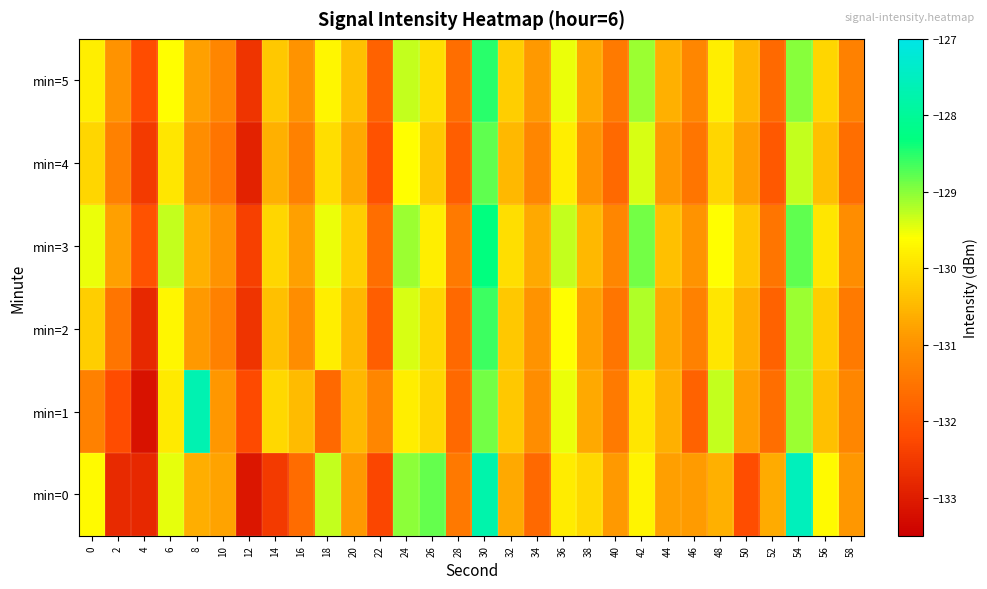

Reading left to right, extract all data points from this chart.

min=0: 0=-129.7	2=-132.8	4=-132.8	6=-129.5	8=-130.6	10=-130.8	12=-133.1	14=-132.5	16=-131.6	18=-129.3	20=-130.9	22=-132.3	24=-129.0	26=-128.8	28=-131.4	30=-127.8	32=-130.7	34=-131.7	36=-129.8	38=-130.1	40=-130.9	42=-129.7	44=-130.8	46=-130.9	48=-130.6	50=-132.2	52=-130.7	54=-127.5	56=-129.7	58=-130.9
min=1: 0=-131.3	2=-132.2	4=-133.2	6=-129.9	8=-127.7	10=-130.9	12=-132.2	14=-130.1	16=-130.5	18=-131.7	20=-130.5	22=-131.2	24=-129.8	26=-130.1	28=-131.7	30=-128.9	32=-130.3	34=-131.1	36=-129.5	38=-130.7	40=-131.4	42=-129.9	44=-130.6	46=-131.8	48=-129.3	50=-130.8	52=-131.6	54=-129.1	56=-130.4	58=-131.2
min=2: 0=-130.2	2=-131.5	4=-132.8	6=-129.7	8=-130.9	10=-131.3	12=-132.6	14=-130.4	16=-131.1	18=-129.8	20=-130.5	22=-131.9	24=-129.4	26=-130.1	28=-131.7	30=-128.6	32=-130.3	34=-131.0	36=-129.6	38=-130.8	40=-131.5	42=-129.2	44=-130.7	46=-131.3	48=-129.9	50=-130.6	52=-131.8	54=-129.1	56=-130.2	58=-131.4
min=3: 0=-129.5	2=-130.8	4=-132.1	6=-129.3	8=-130.6	10=-131.0	12=-132.4	14=-130.1	16=-130.8	18=-129.5	20=-130.2	22=-131.6	24=-129.1	26=-129.8	28=-131.4	30=-128.3	32=-130.0	34=-130.7	36=-129.3	38=-130.5	40=-131.2	42=-128.9	44=-130.4	46=-131.0	48=-129.6	50=-130.3	52=-131.5	54=-128.8	56=-129.9	58=-131.1
min=4: 0=-130.1	2=-131.3	4=-132.5	6=-129.9	8=-131.1	10=-131.5	12=-132.9	14=-130.6	16=-131.3	18=-130.0	20=-130.7	22=-132.1	24=-129.6	26=-130.3	28=-131.9	30=-128.8	32=-130.5	34=-131.2	36=-129.8	38=-131.0	40=-131.7	42=-129.4	44=-130.9	46=-131.5	48=-130.1	50=-130.8	52=-132.0	54=-129.3	56=-130.4	58=-131.6
min=5: 0=-129.8	2=-131.0	4=-132.2	6=-129.6	8=-130.8	10=-131.2	12=-132.6	14=-130.3	16=-131.0	18=-129.7	20=-130.4	22=-131.8	24=-129.3	26=-130.0	28=-131.6	30=-128.5	32=-130.2	34=-130.9	36=-129.5	38=-130.7	40=-131.4	42=-129.1	44=-130.6	46=-131.2	48=-129.8	50=-130.5	52=-131.7	54=-129.0	56=-130.1	58=-131.3